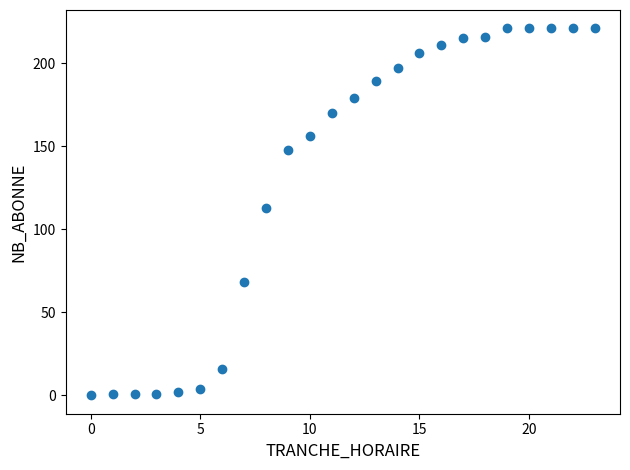

What is the range of X values (max minus min)?

23